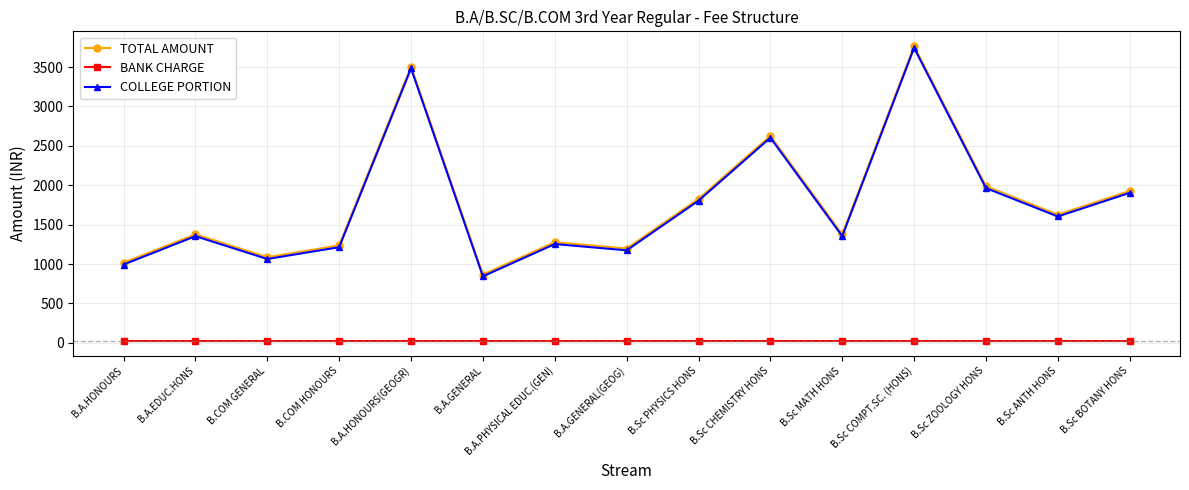

Reading left to right, transcribe all the data shown in this chart.

TOTAL AMOUNT: 1017	1377	1087	1237	3507	867	1277	1197	1827	2627	1377	3767	1987	1627	1927
BANK CHARGE: 23	23	23	23	23	23	23	23	23	23	23	23	23	23	23
COLLEGE PORTION: 994	1354	1064	1214	3484	844	1254	1174	1804	2604	1354	3744	1964	1604	1904